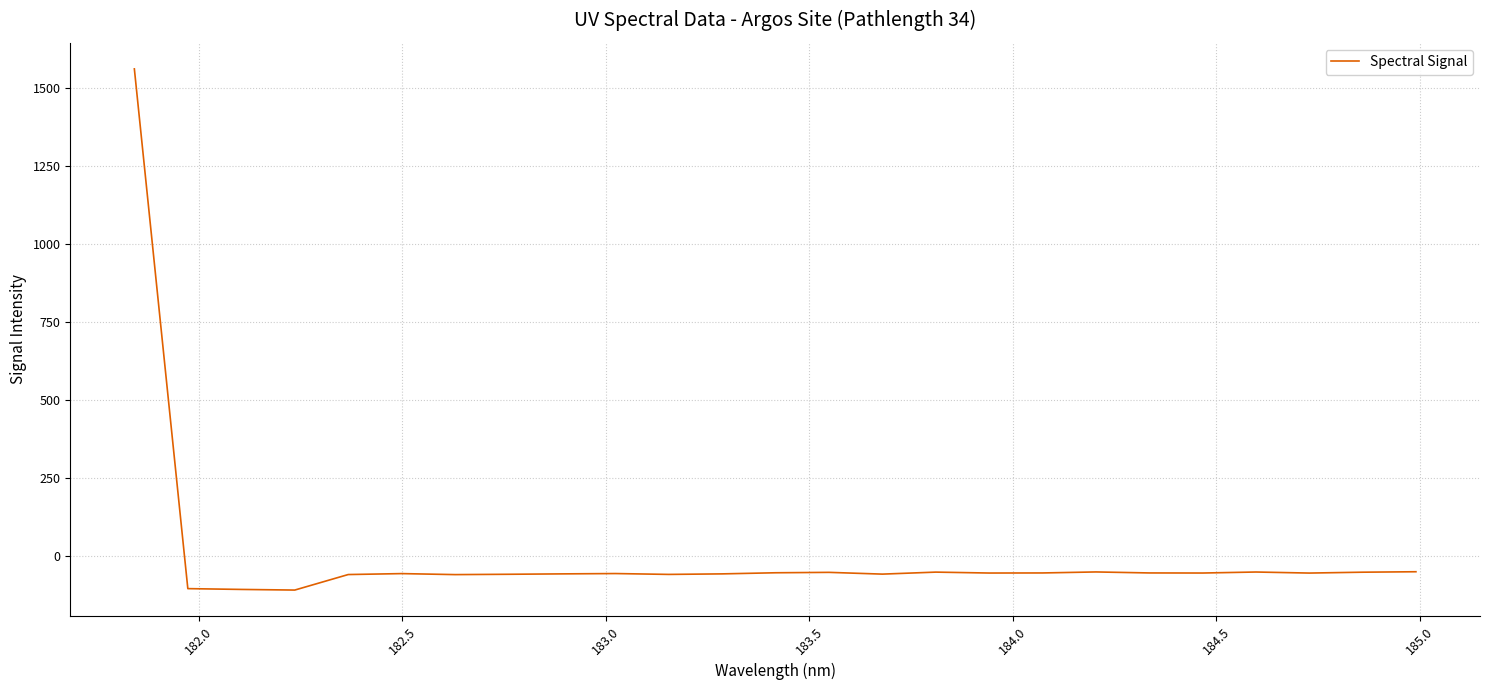

What is the maximum value shown in the chart?

1561.8